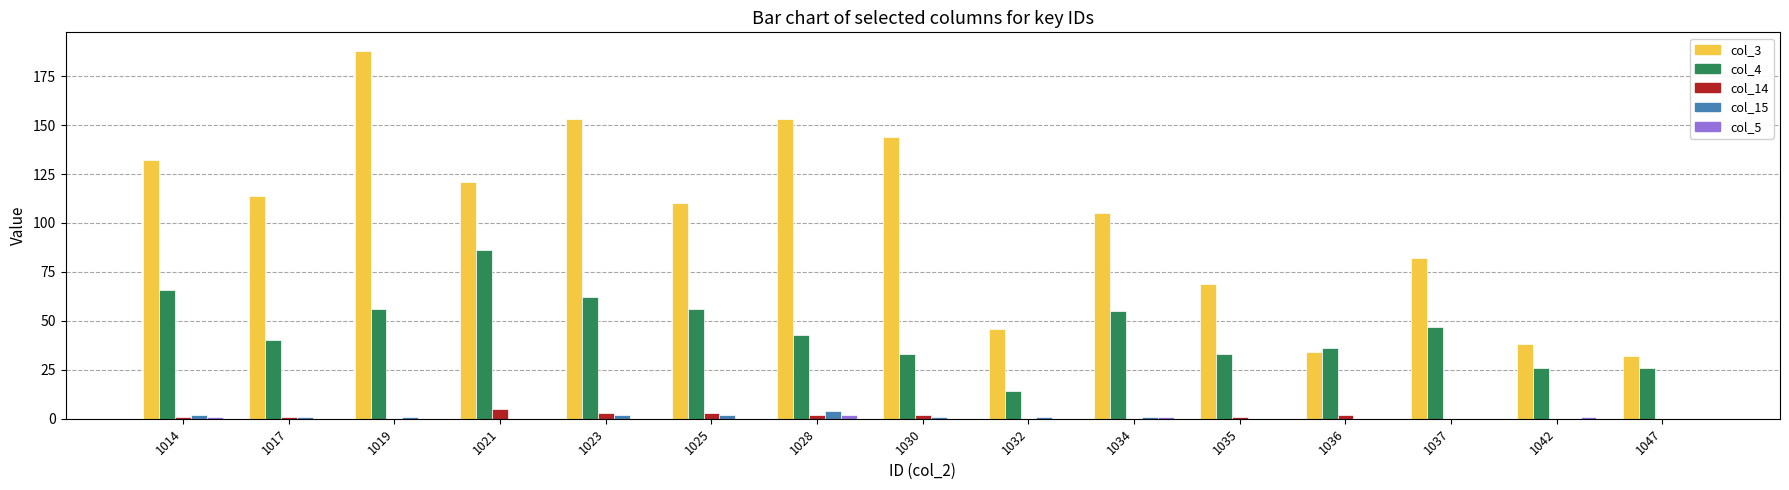

At which category is the sum across all series the highest?

1019